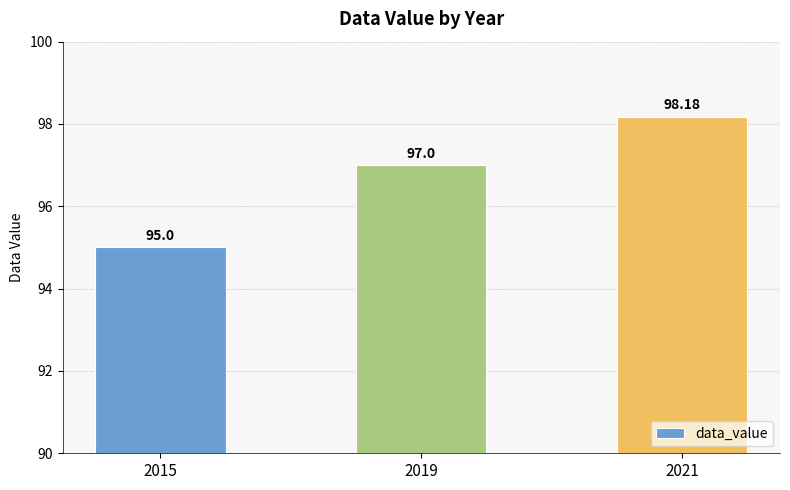

What is the difference between the maximum and minimum values?

3.2